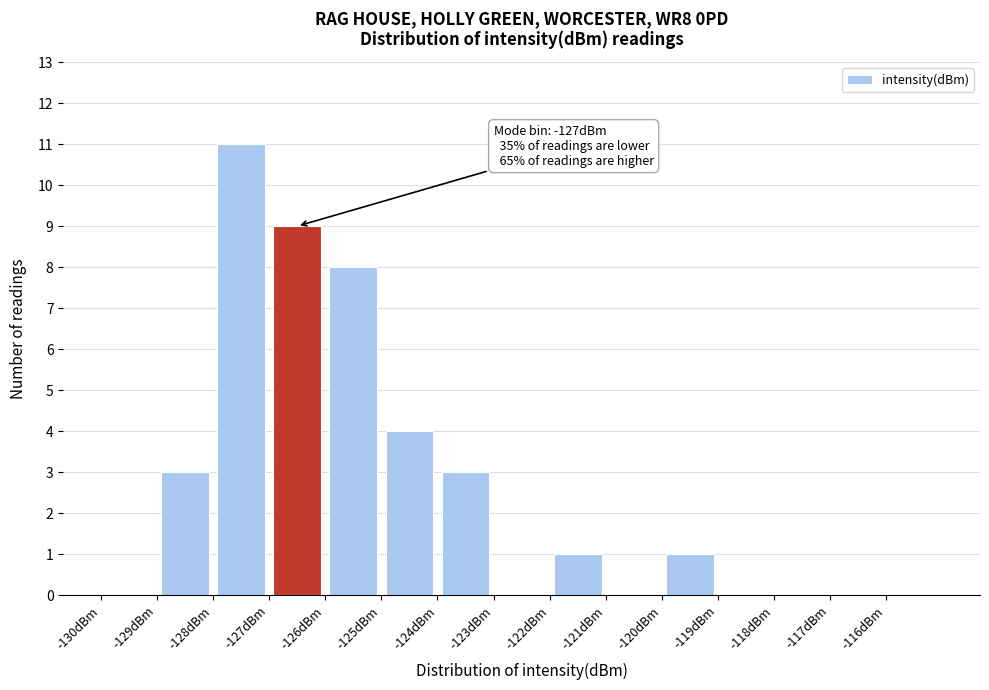

Over which range of the x-axis is the bar tallest?

-128 to -127